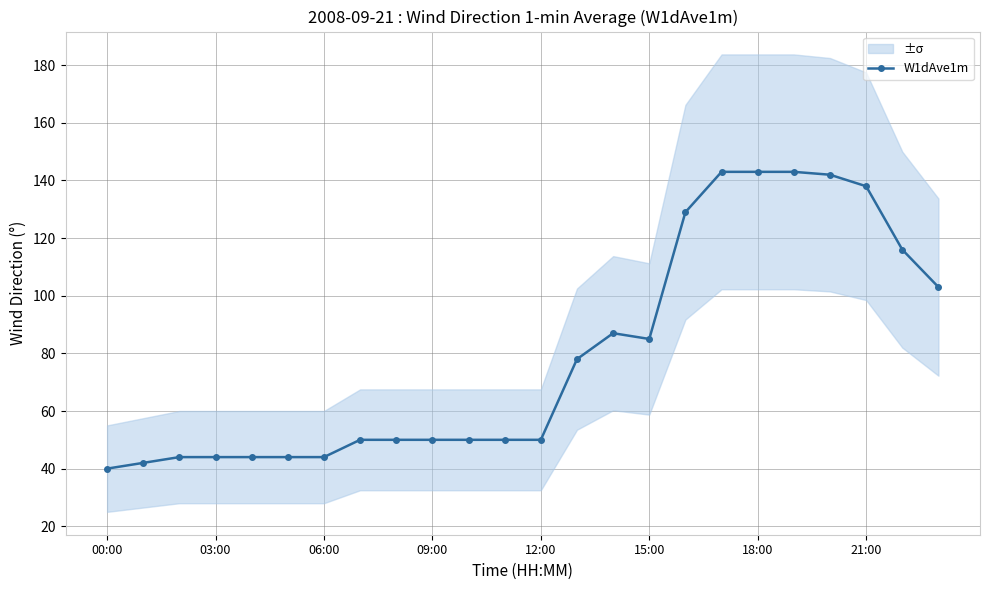

How many points are lower than both their immediate neighbors (excluding endpoints)?

1